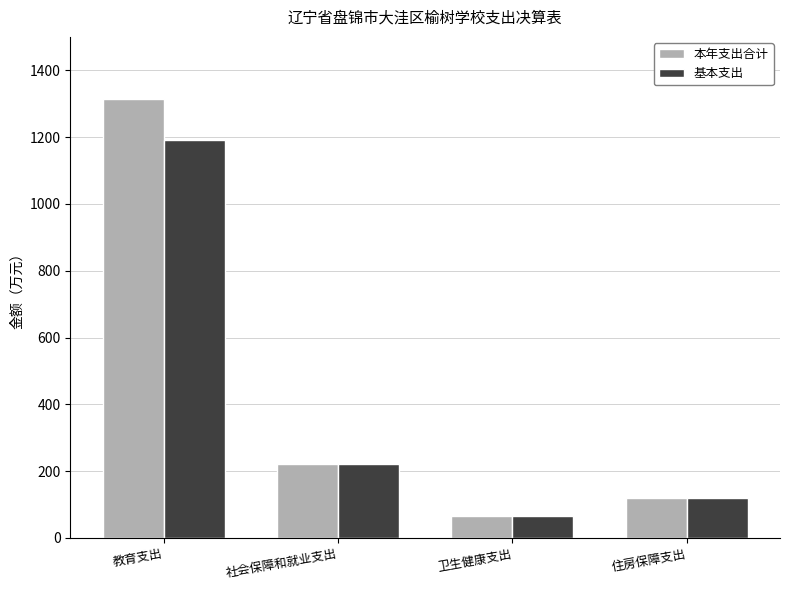

List the labels in order of 基本支出 value, smallest first.

卫生健康支出, 住房保障支出, 社会保障和就业支出, 教育支出